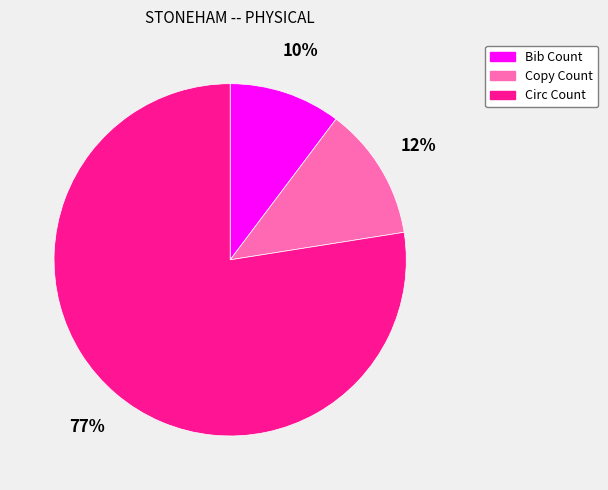

To the nearest percent, what is the average slice percentage?

33%